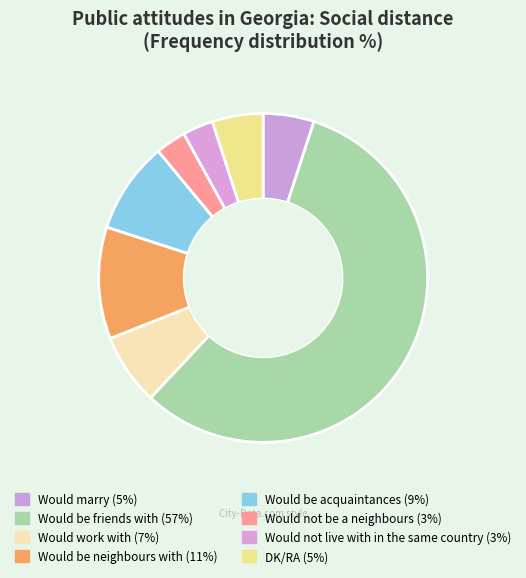

To the nearest percent, what percentage of the pie is Would be acquaintances?

9%